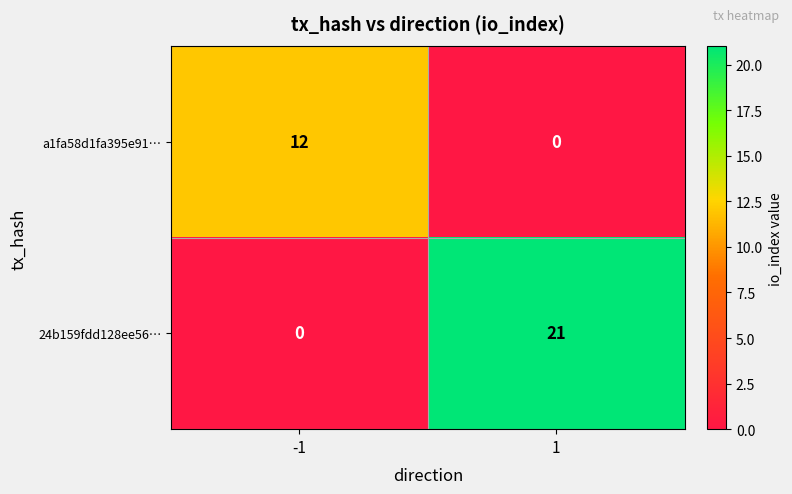

What is the difference between the maximum and minimum values in the 24b159fdd128ee56… series?

21